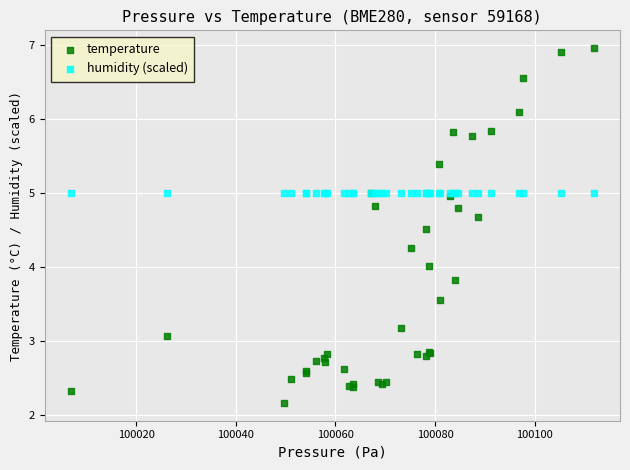

Which series reaches the maximum Y coordinate?

temperature